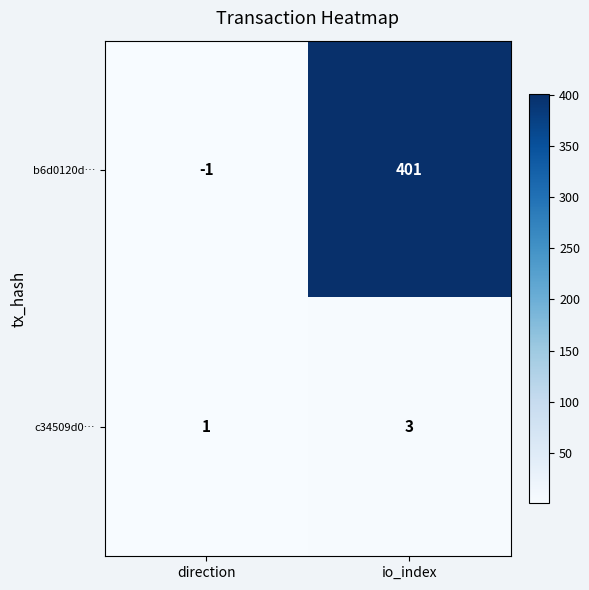

Rank the series by their average value, from highest to lowest.

b6d0120d…, c34509d0…